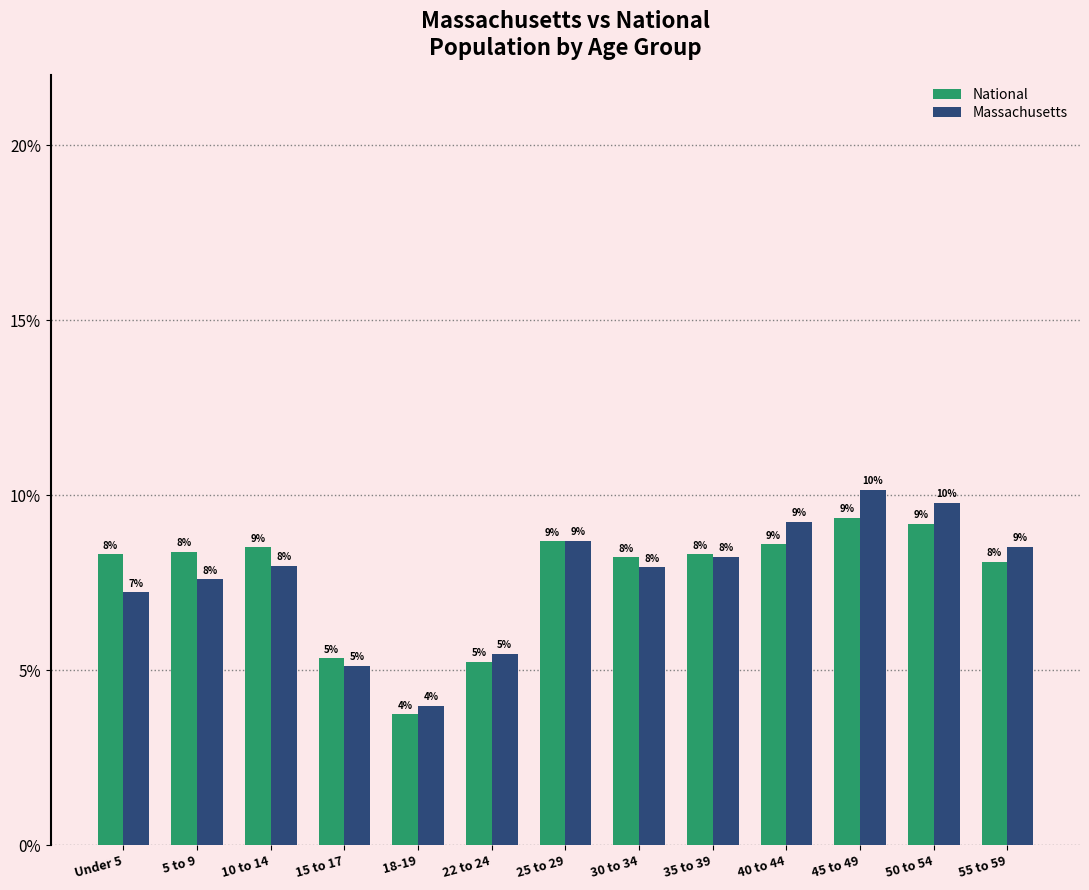

At which label is National closest to 6?

15 to 17